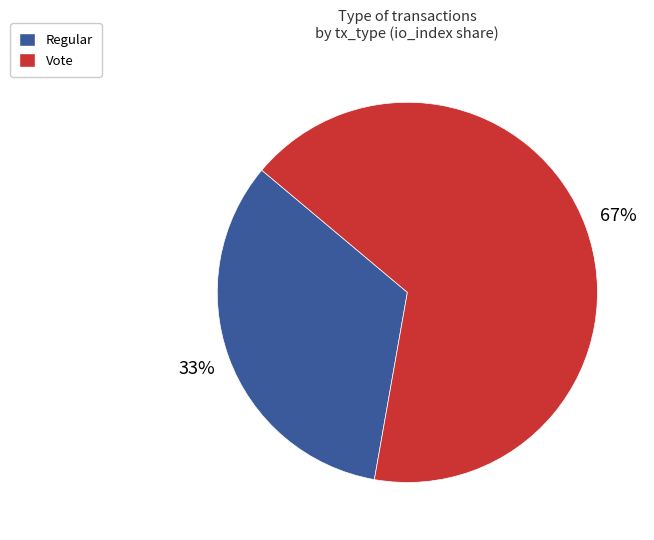

To the nearest percent, what percentage of the pie is Regular?

33%